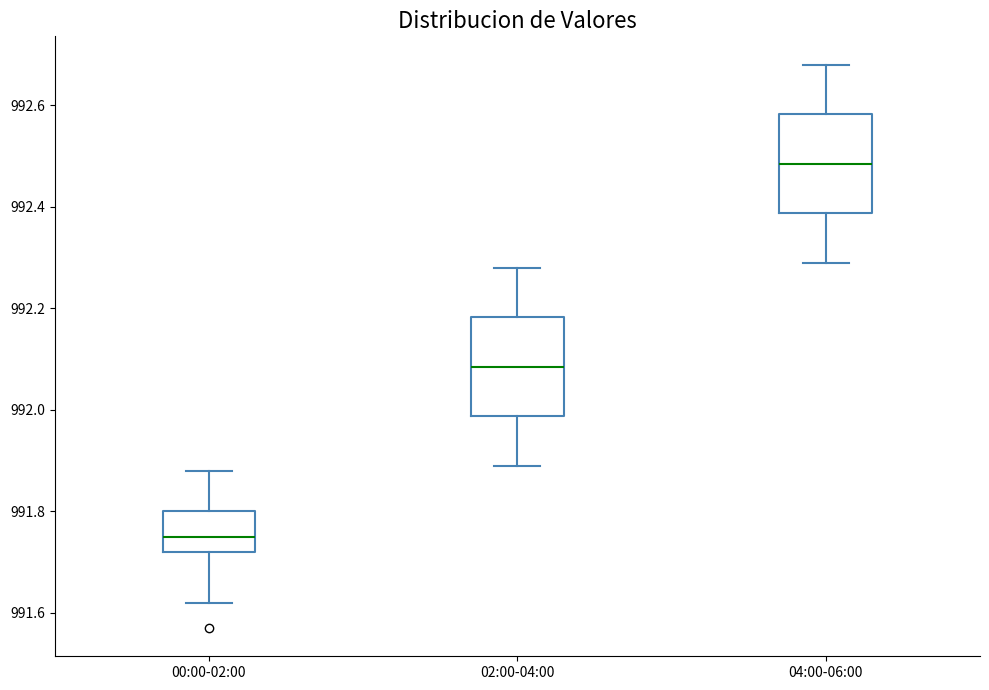

Reading left to right, transcribe this box plot: for each box, give where its median line is, the range the box spans, and where its two whiskers end, as read against the y-axis. The values are not printed on the chart, so give them approximately, as read against the axis.

00:00-02:00: median 991.76, box 991.72 to 991.80, whiskers 991.62 to 991.88
02:00-04:00: median 992.08, box 991.98 to 992.18, whiskers 991.90 to 992.28
04:00-06:00: median 992.48, box 992.38 to 992.58, whiskers 992.30 to 992.68